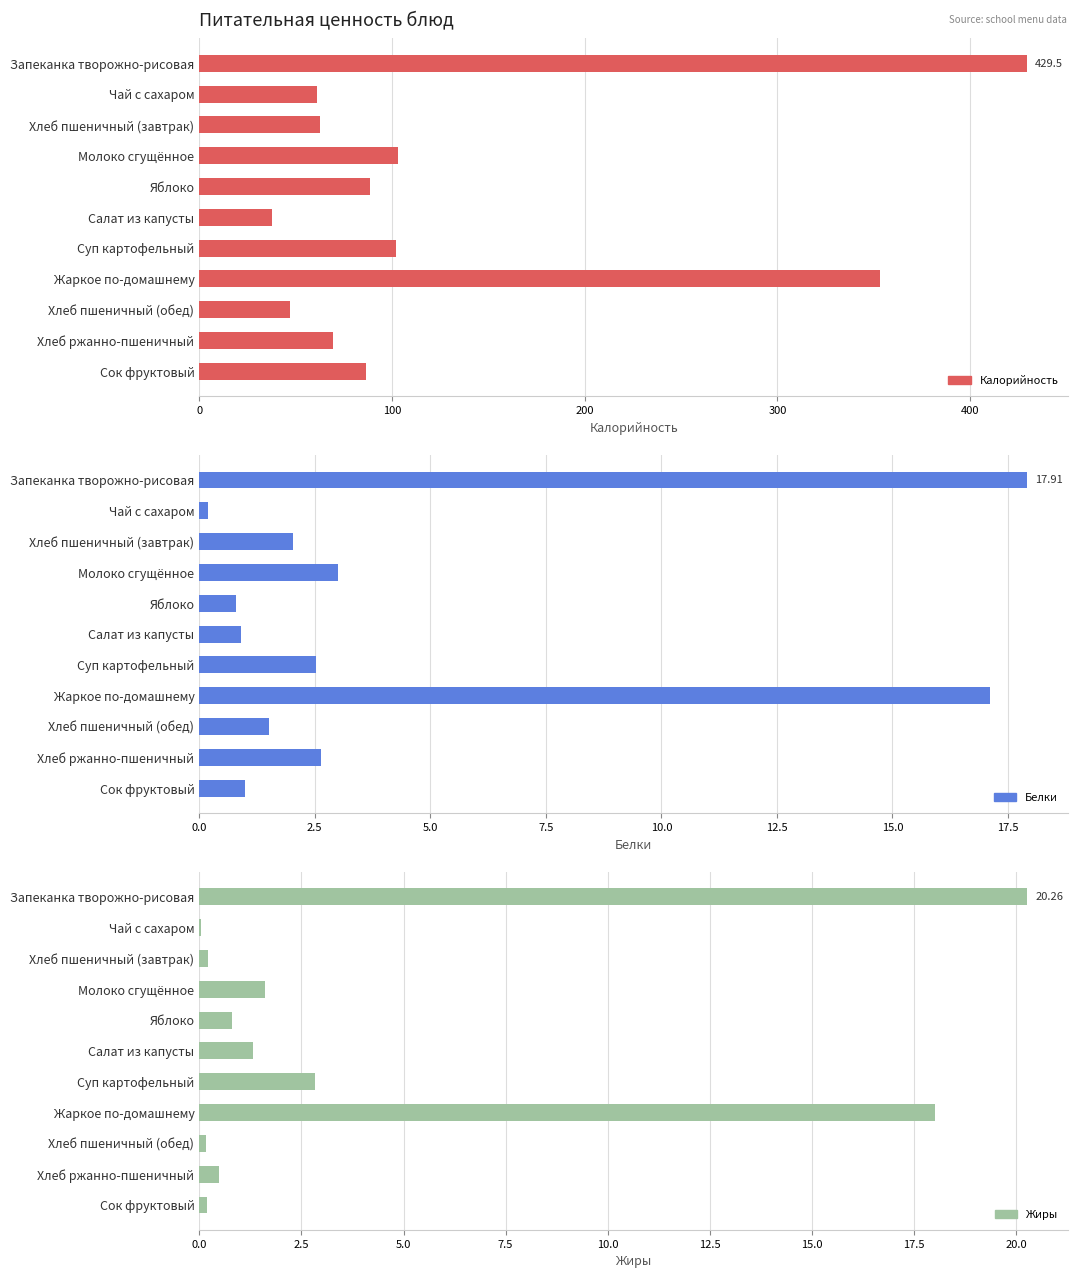

What is the value of the Калорийность bar at the 4th from the left?

103.2